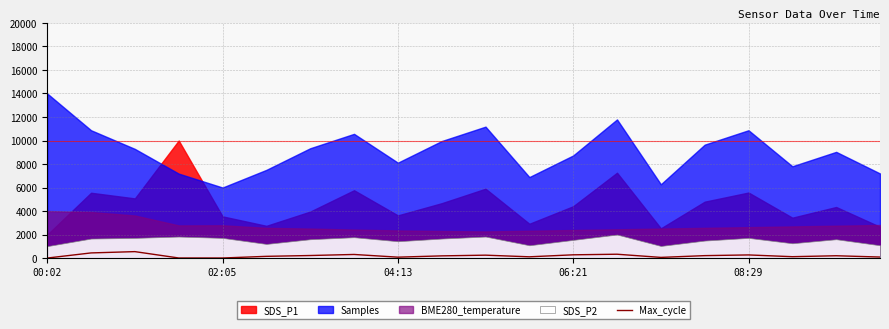

What is the difference between the values at 10 and 15?

40